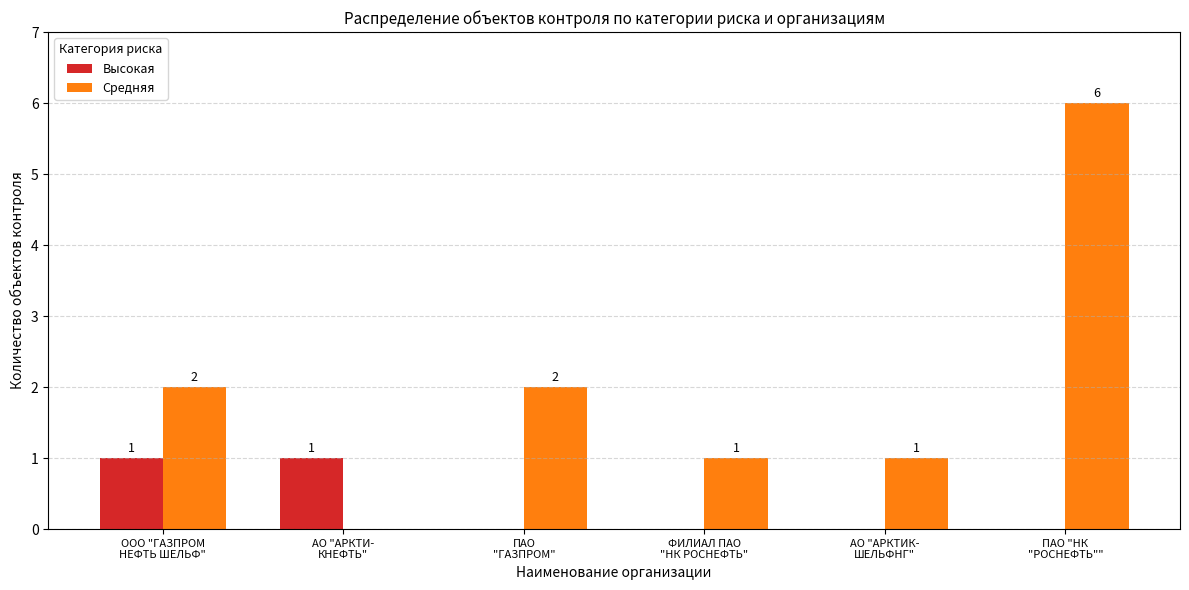

What is the greatest value displayed?

6